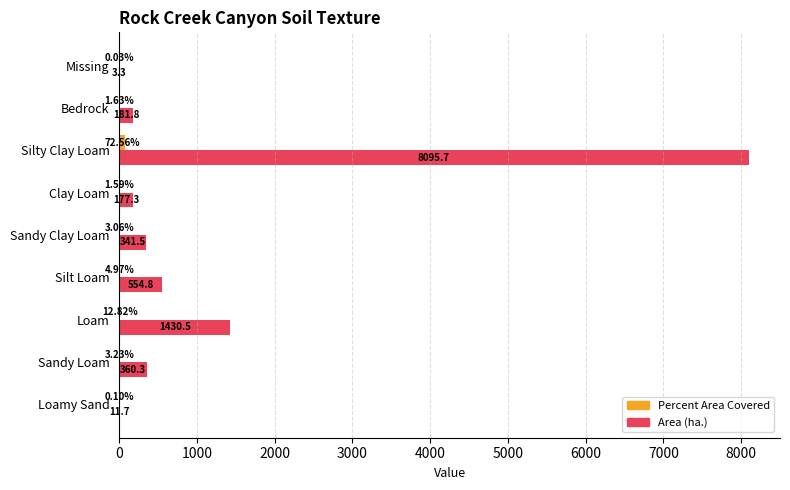

What is the total value across all series at Loamy Sand?

11.8